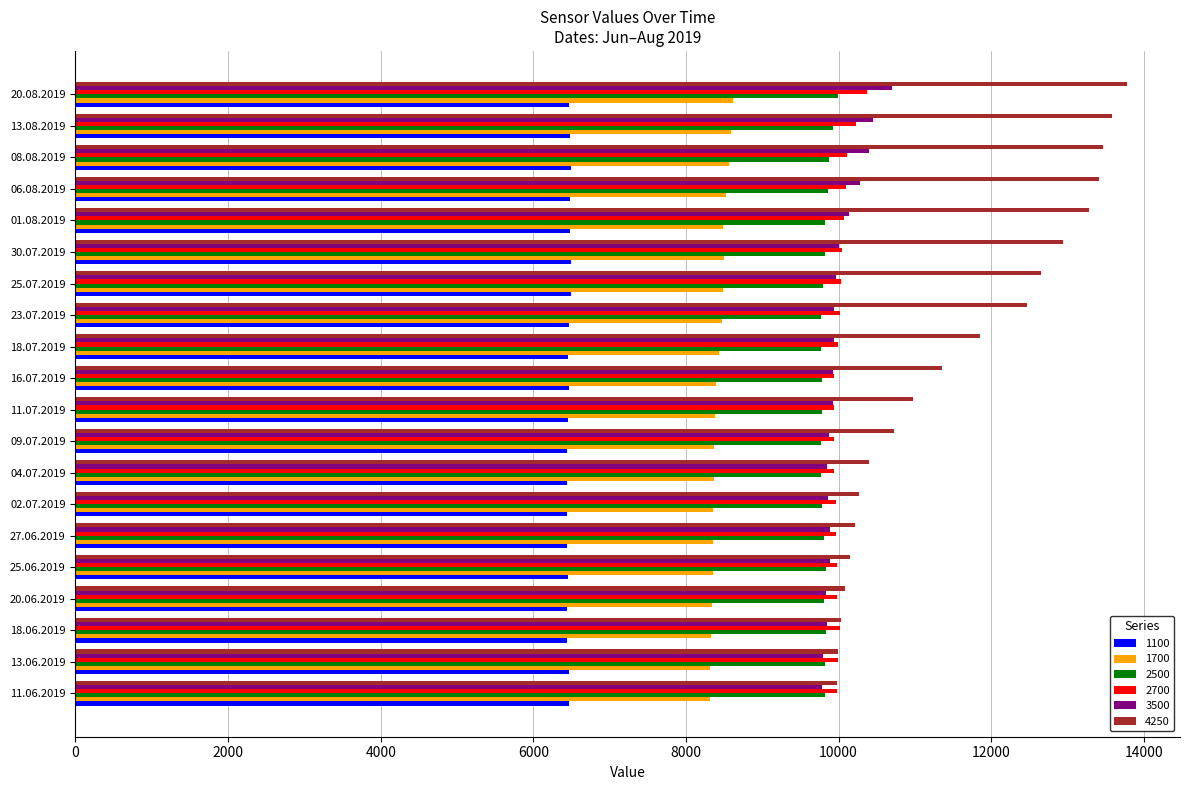

Which series has the largest total across all categories?

4250